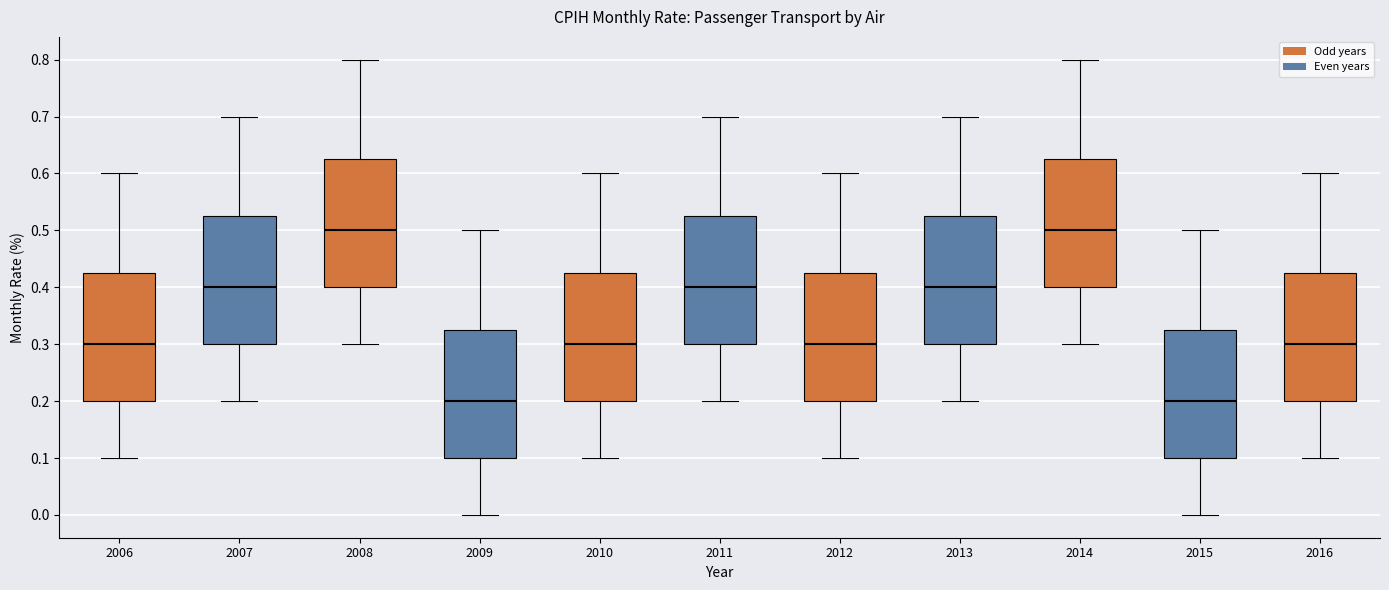

Reading left to right, transcribe this box plot: for each box, give where its median line is, the range the box spans, and where its two whiskers end, as read against the y-axis. The values are not printed on the chart, so give them approximately, as read against the axis.

2006: median 0.30, box 0.20 to 0.43, whiskers 0.10 to 0.60
2007: median 0.40, box 0.30 to 0.53, whiskers 0.20 to 0.70
2008: median 0.50, box 0.40 to 0.63, whiskers 0.30 to 0.80
2009: median 0.20, box 0.10 to 0.33, whiskers 0.00 to 0.50
2010: median 0.30, box 0.20 to 0.43, whiskers 0.10 to 0.60
2011: median 0.40, box 0.30 to 0.53, whiskers 0.20 to 0.70
2012: median 0.30, box 0.20 to 0.43, whiskers 0.10 to 0.60
2013: median 0.40, box 0.30 to 0.53, whiskers 0.20 to 0.70
2014: median 0.50, box 0.40 to 0.63, whiskers 0.30 to 0.80
2015: median 0.20, box 0.10 to 0.33, whiskers 0.00 to 0.50
2016: median 0.30, box 0.20 to 0.43, whiskers 0.10 to 0.60